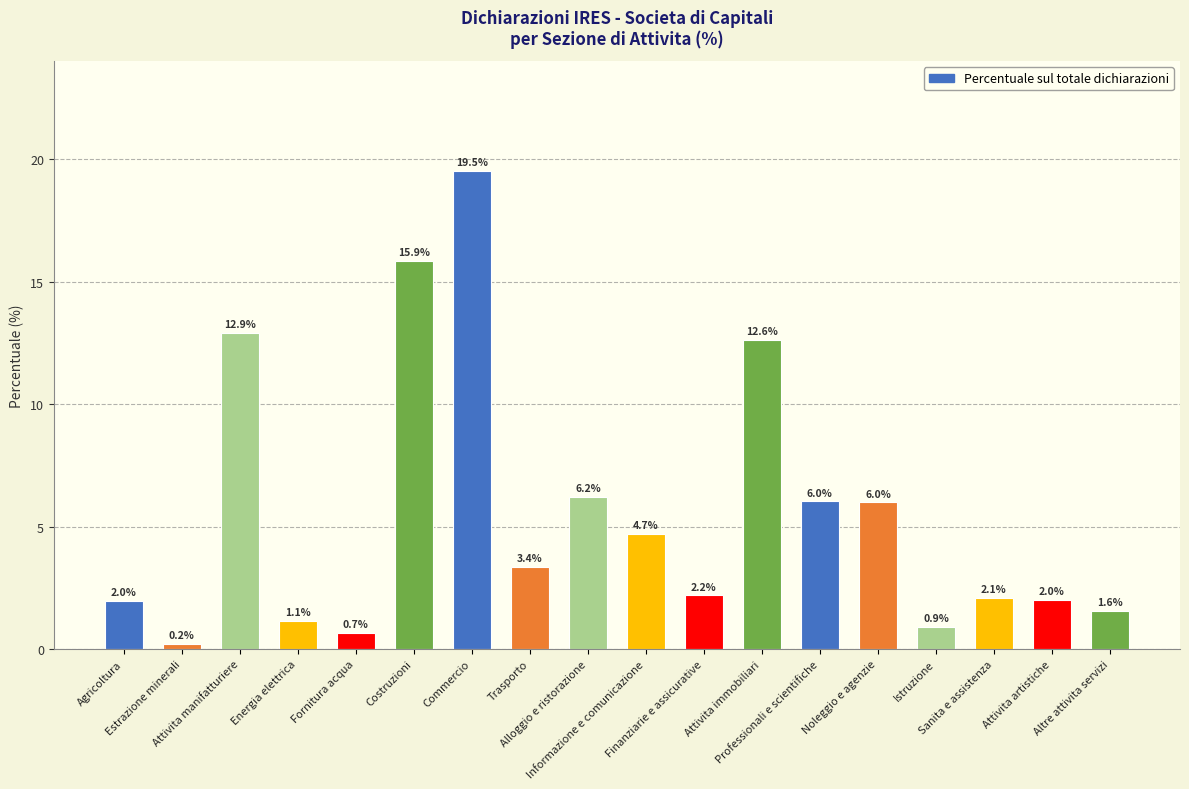

What is the minimum value shown in the chart?

0.2